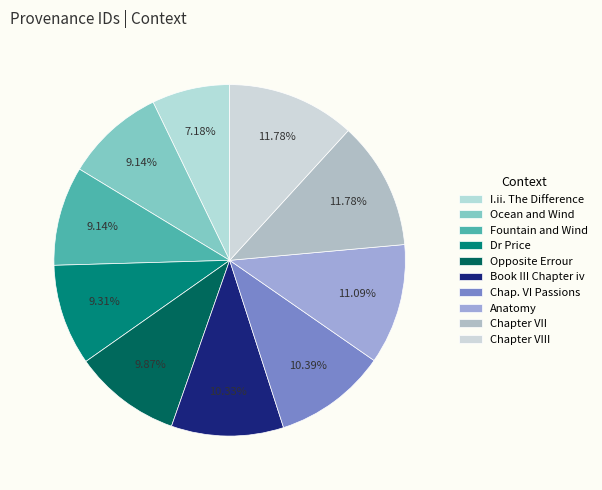

True or false: Chapter VII accounts for 12% of the total.

True